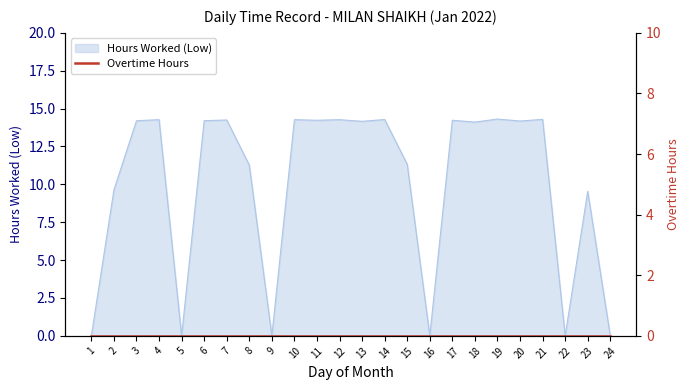

Reading left to right, extract all data points from this chart.

1=0.0	2=9.6	3=14.2	4=14.3	5=0.0	6=14.2	7=14.2	8=11.3	9=0.0	10=14.3	11=14.2	12=14.3	13=14.2	14=14.3	15=11.3	16=0.0	17=14.2	18=14.1	19=14.3	20=14.2	21=14.3	22=0.0	23=9.5	24=0.0